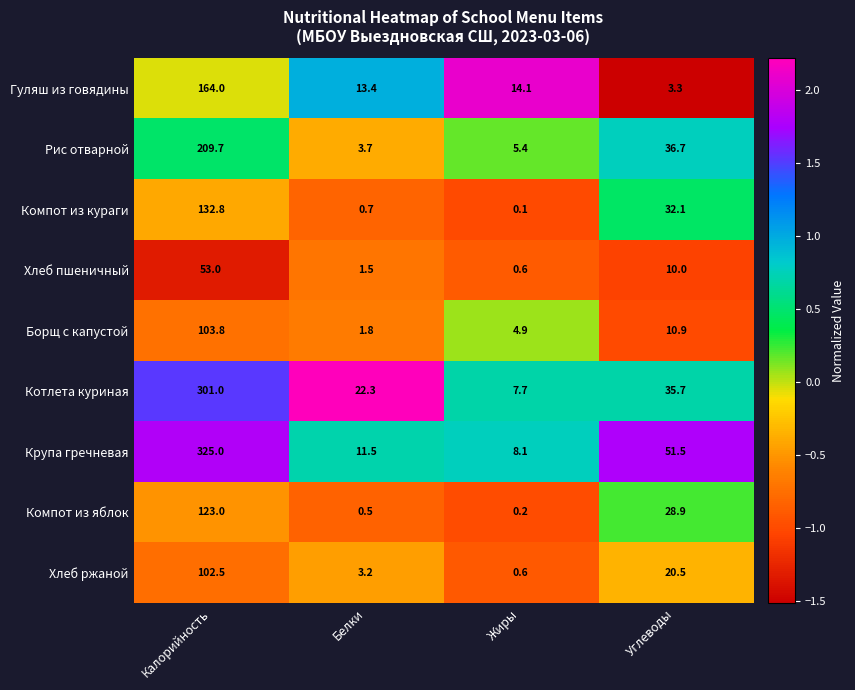

The value of Крупа гречневая at Жиры is 8.1. True or false?

True